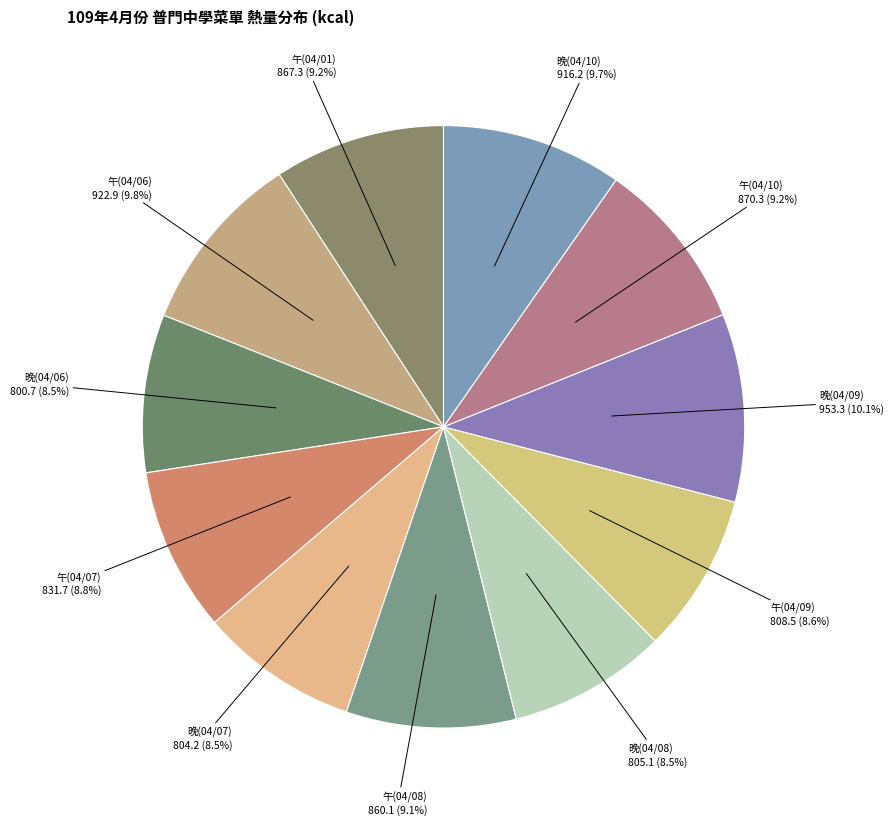

Combined, do 晚(04/09) and 午(04/07) account for over 50%?

No